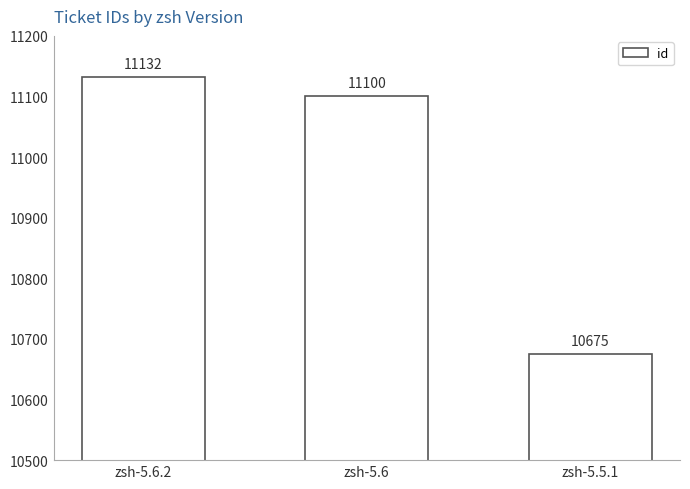

Which category has the highest value across all series?

zsh-5.6.2